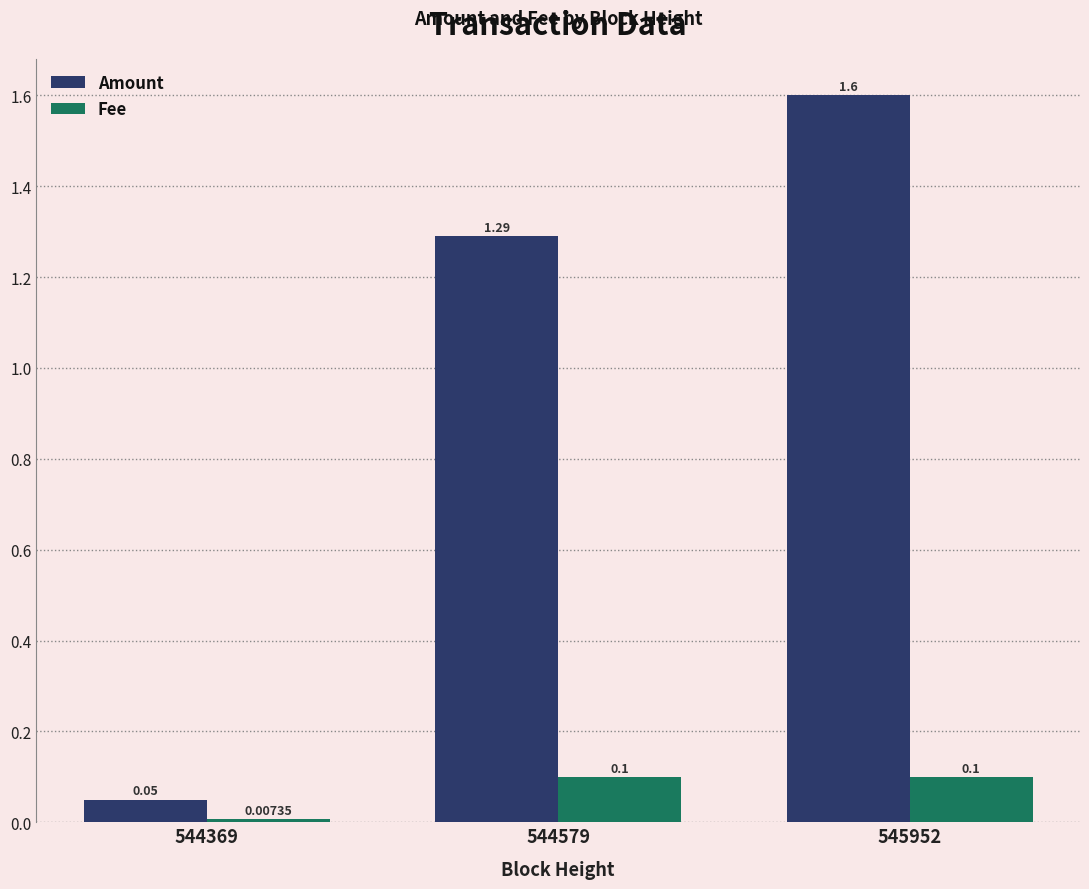

Rank the series by their maximum value, from highest to lowest.

Amount, Fee